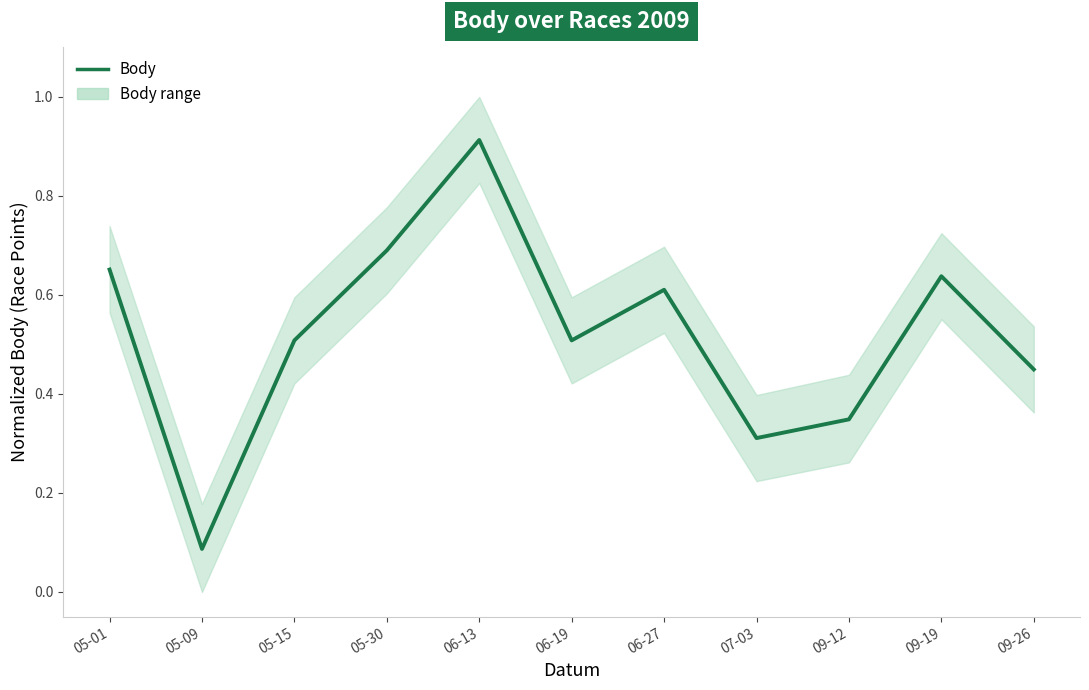

What is the value of the 4th point from the left?

0.7